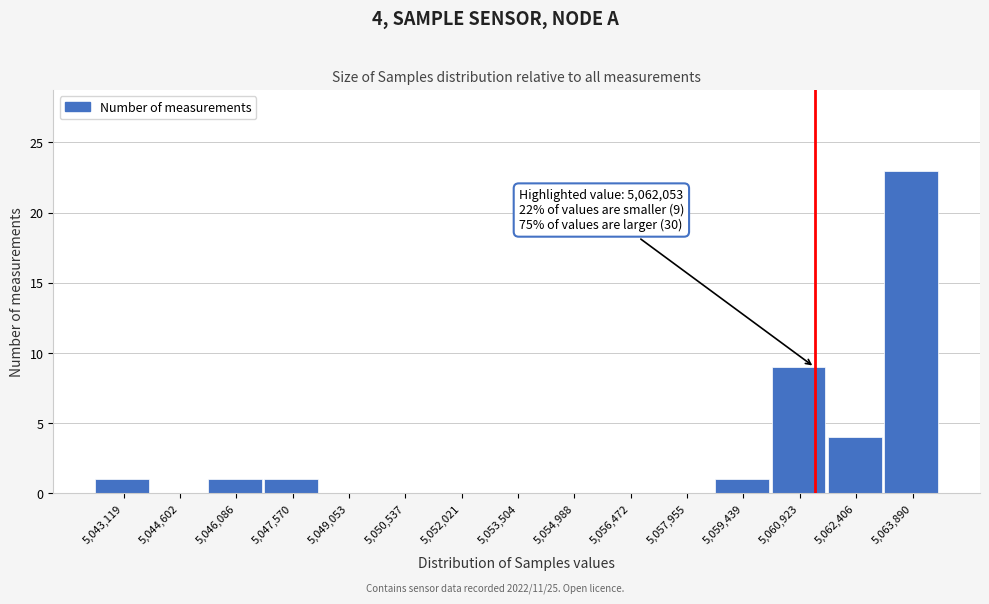

Reading right to left, list all the values displayed in this chart.

5,063,890=23	5,062,406=4	5,060,923=9	5,059,439=1	5,057,955=0	5,056,472=0	5,054,988=0	5,053,504=0	5,052,021=0	5,050,537=0	5,049,053=0	5,047,570=1	5,046,086=1	5,044,602=0	5,043,119=1